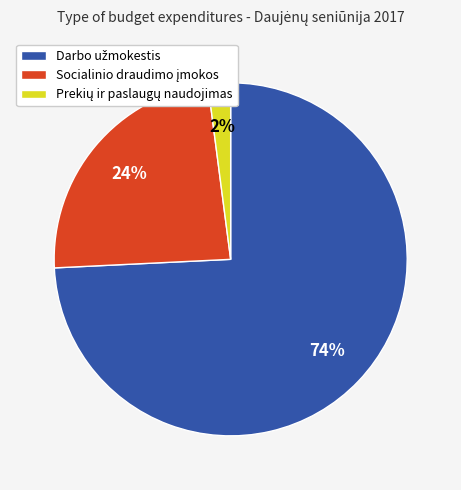

To the nearest percent, what is the average slice percentage?

33%